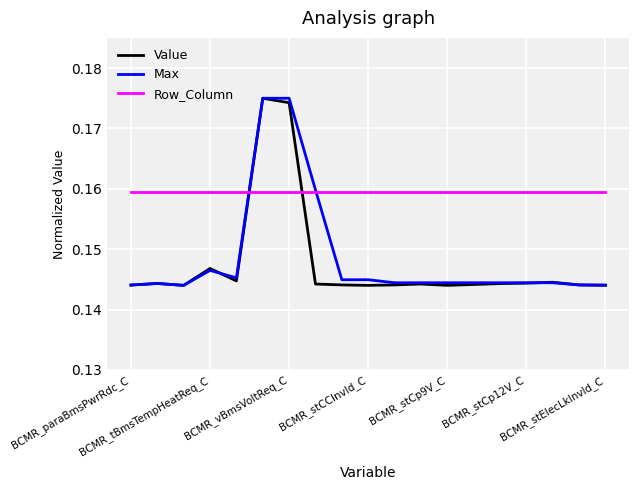

What are all the series names shown in the legend?

Value, Max, Row_Column